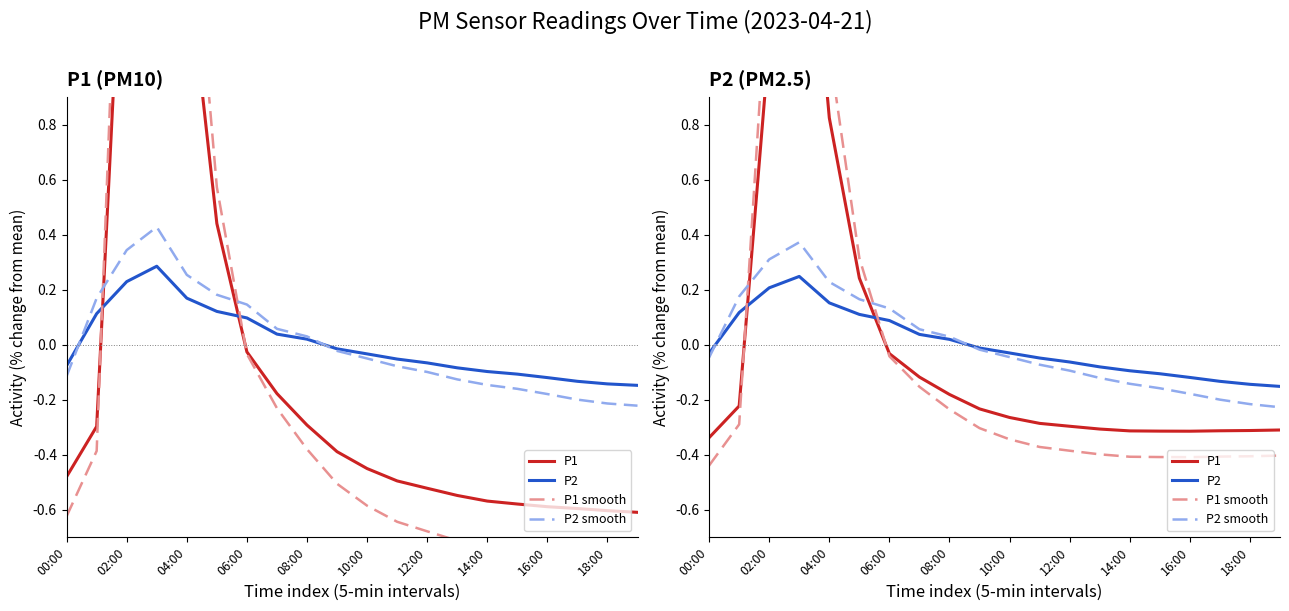

What is the minimum value for P1 smooth?

-0.4